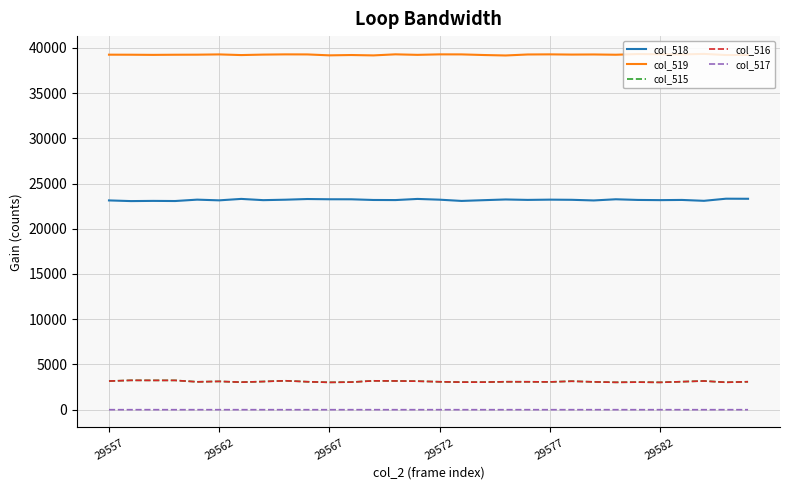

True or false: col_516 and col_518 intersect in this chart.

False